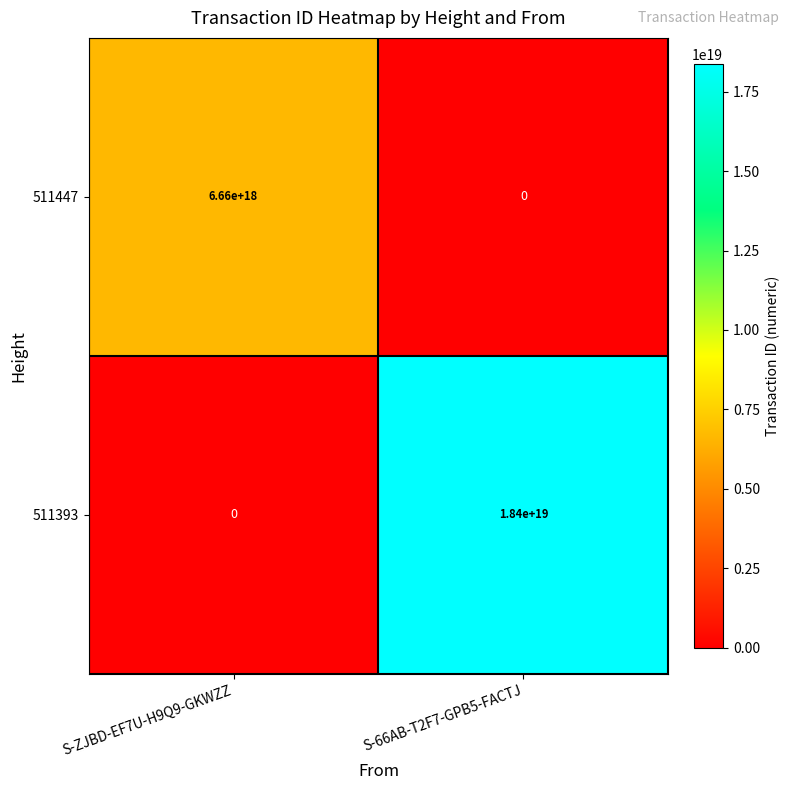

List the series in order of their overall mean, highest first.

511393, 511447